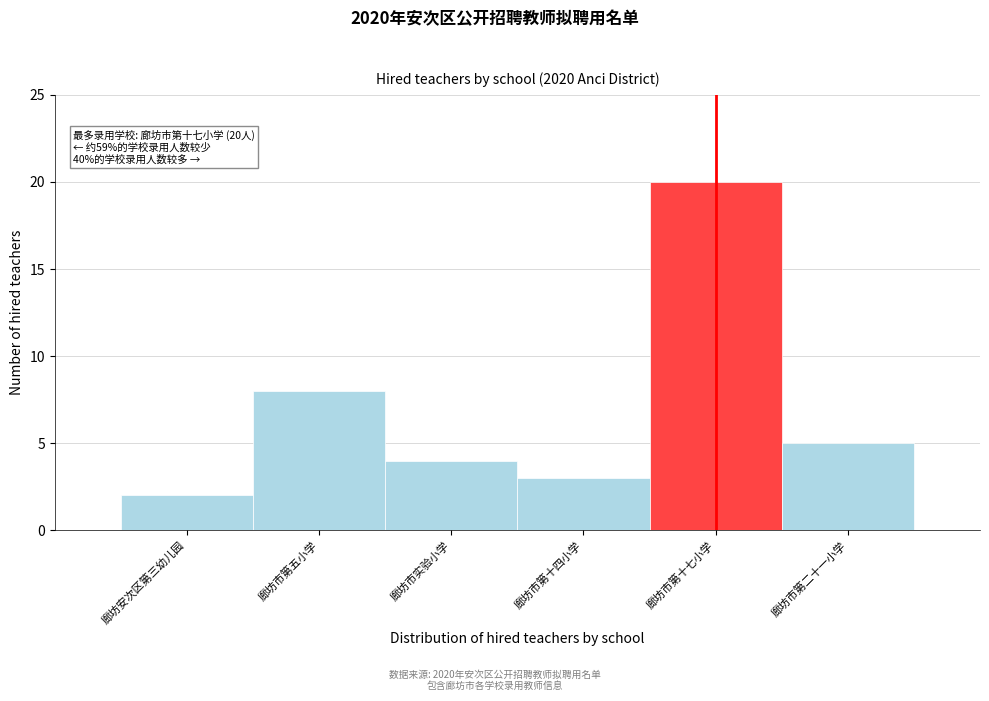

Reading right to left, extract all data points from this chart.

5	20	3	4	8	2